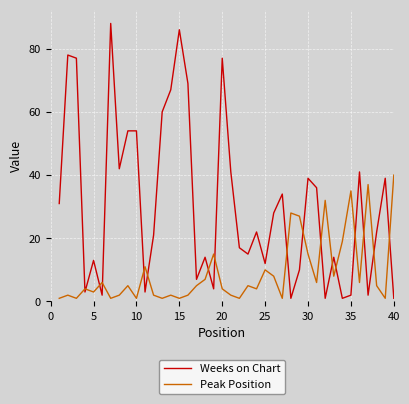

Which series has the largest range (max minus min)?

Weeks on Chart